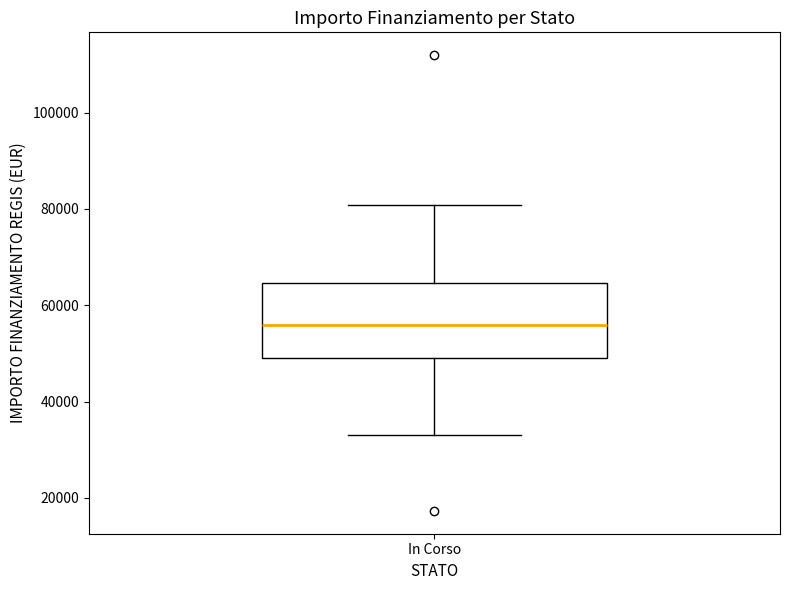

Transcribe this box plot: give where the median line is, the range the box spans, and where the two whiskers end, as read against the y-axis. The values are not printed on the chart, so give them approximately, as read against the axis.

median 56000, box 50000 to 64000, whiskers 32000 to 80000